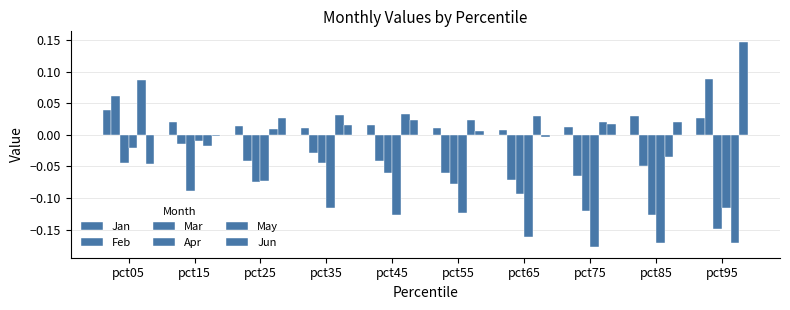

The value of Mar at pct05 is -0.0. True or false?

False